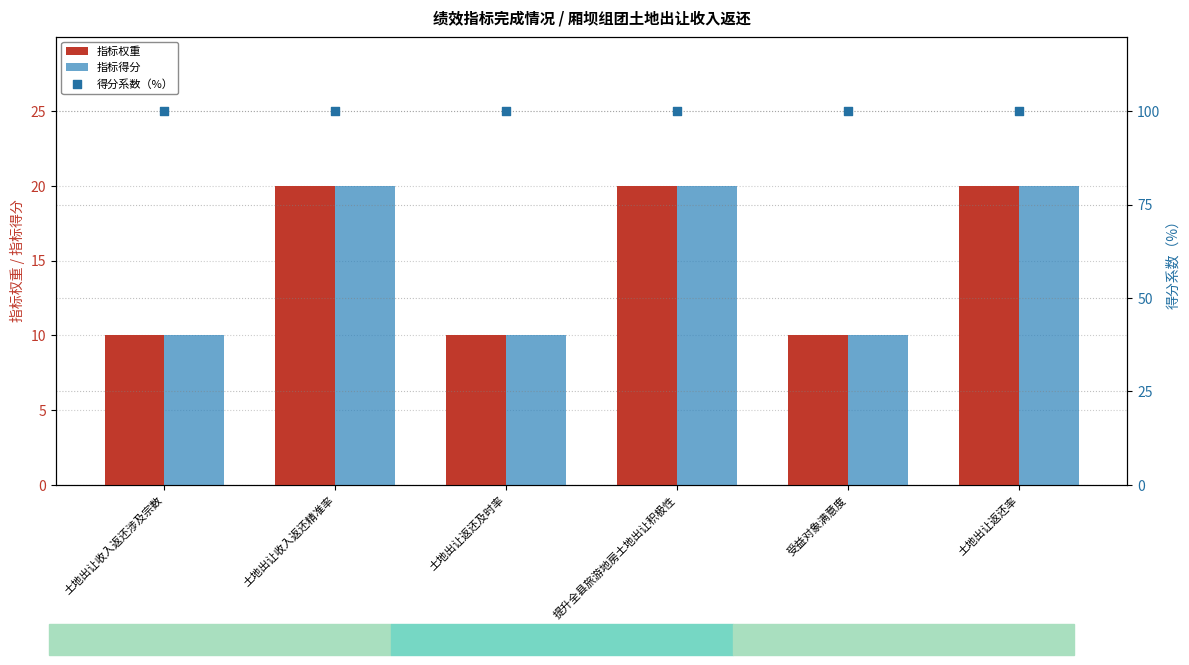

What is the total value across all series at 土地出让收入返还涉及宗数?

120